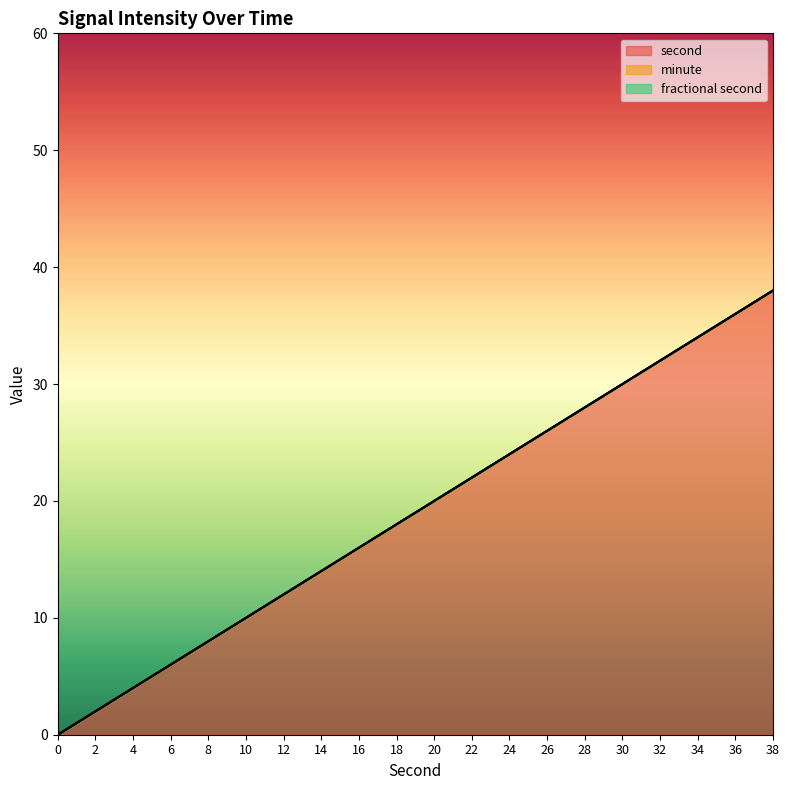

Reading left to right, transcribe all the data shown in this chart.

second: 0	2	4	6	8	10	12	14	16	18	20	22	24	26	28	30	32	34	36	38
minute: 0	0	0	0	0	0	0	0	0	0	0	0	0	0	0	0	0	0	0	0
fractional second: 0	0	0	0	0	0	0	0	0	0	0	0	0	0	0	0	0	0	0	0